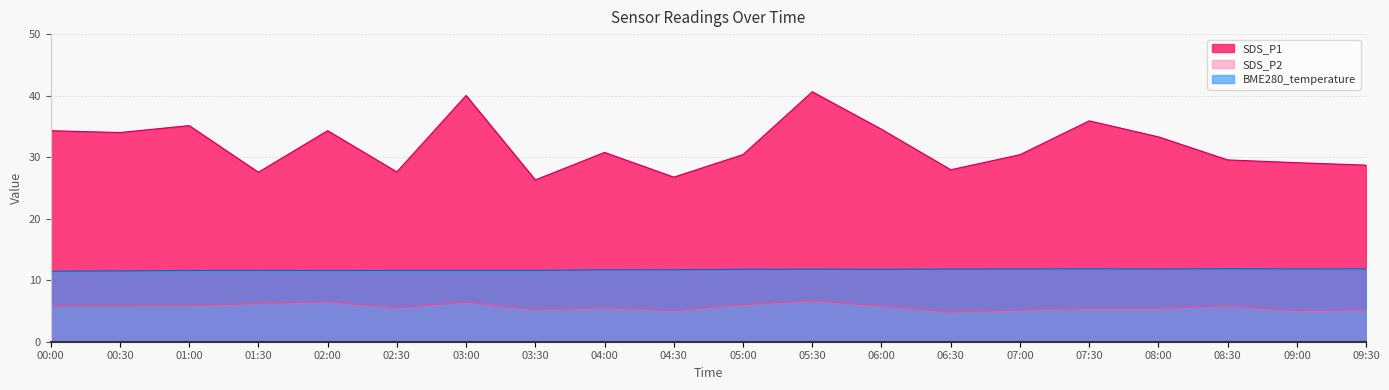

Which category has the highest value across all series?

05:30